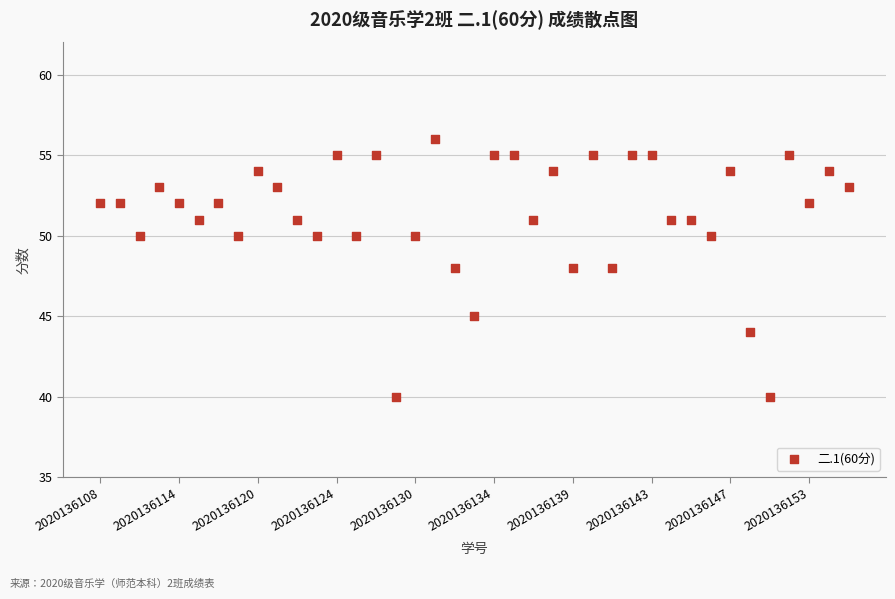

What is the range of Y values (max minus min)?

16